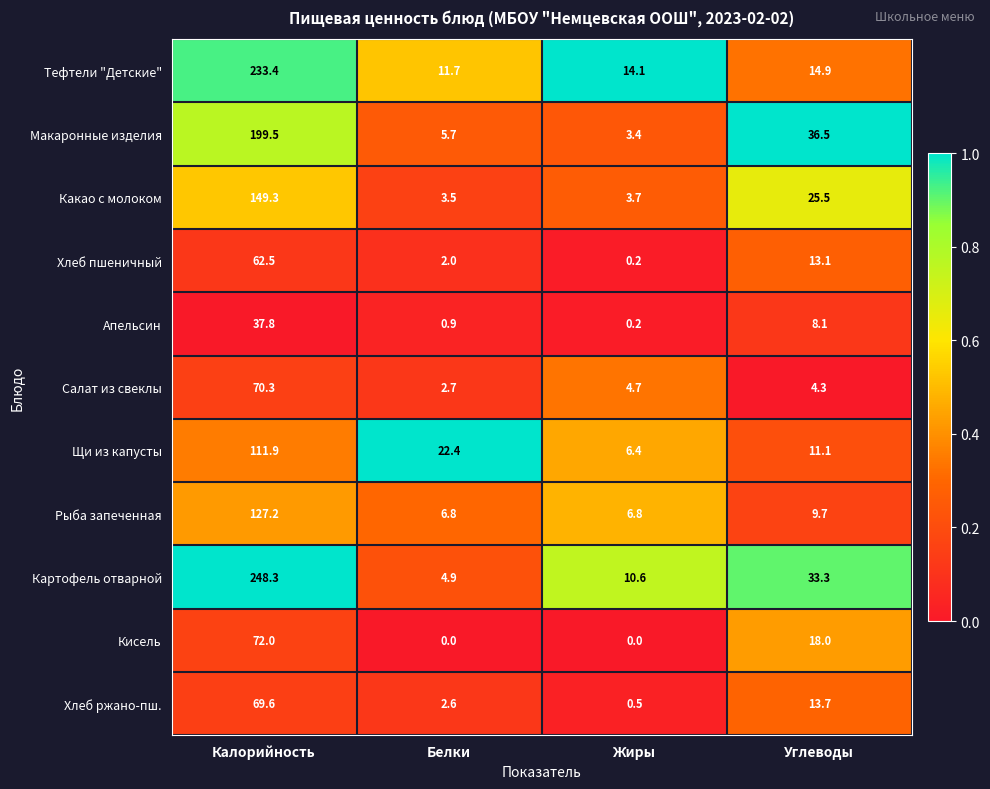

What is the greatest value displayed?

248.3